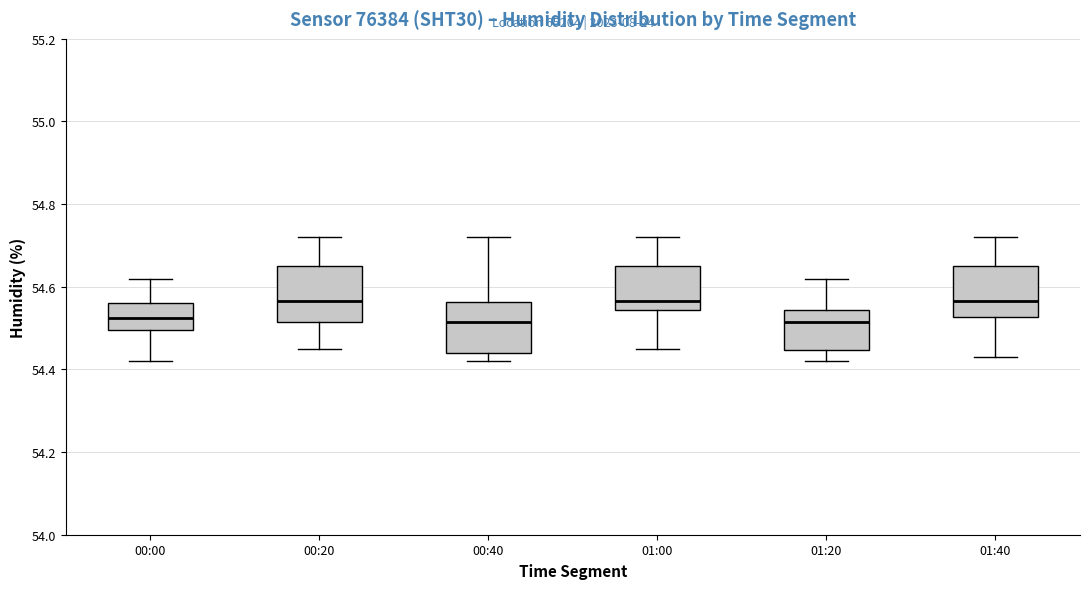

Reading left to right, transcribe this box plot: for each box, give where its median line is, the range the box spans, and where its two whiskers end, as read against the y-axis. The values are not printed on the chart, so give them approximately, as read against the axis.

00:00: median 54.52, box 54.50 to 54.56, whiskers 54.42 to 54.62
00:20: median 54.56, box 54.52 to 54.66, whiskers 54.46 to 54.72
00:40: median 54.52, box 54.44 to 54.56, whiskers 54.42 to 54.72
01:00: median 54.56, box 54.54 to 54.66, whiskers 54.46 to 54.72
01:20: median 54.52, box 54.44 to 54.54, whiskers 54.42 to 54.62
01:40: median 54.56, box 54.52 to 54.66, whiskers 54.44 to 54.72